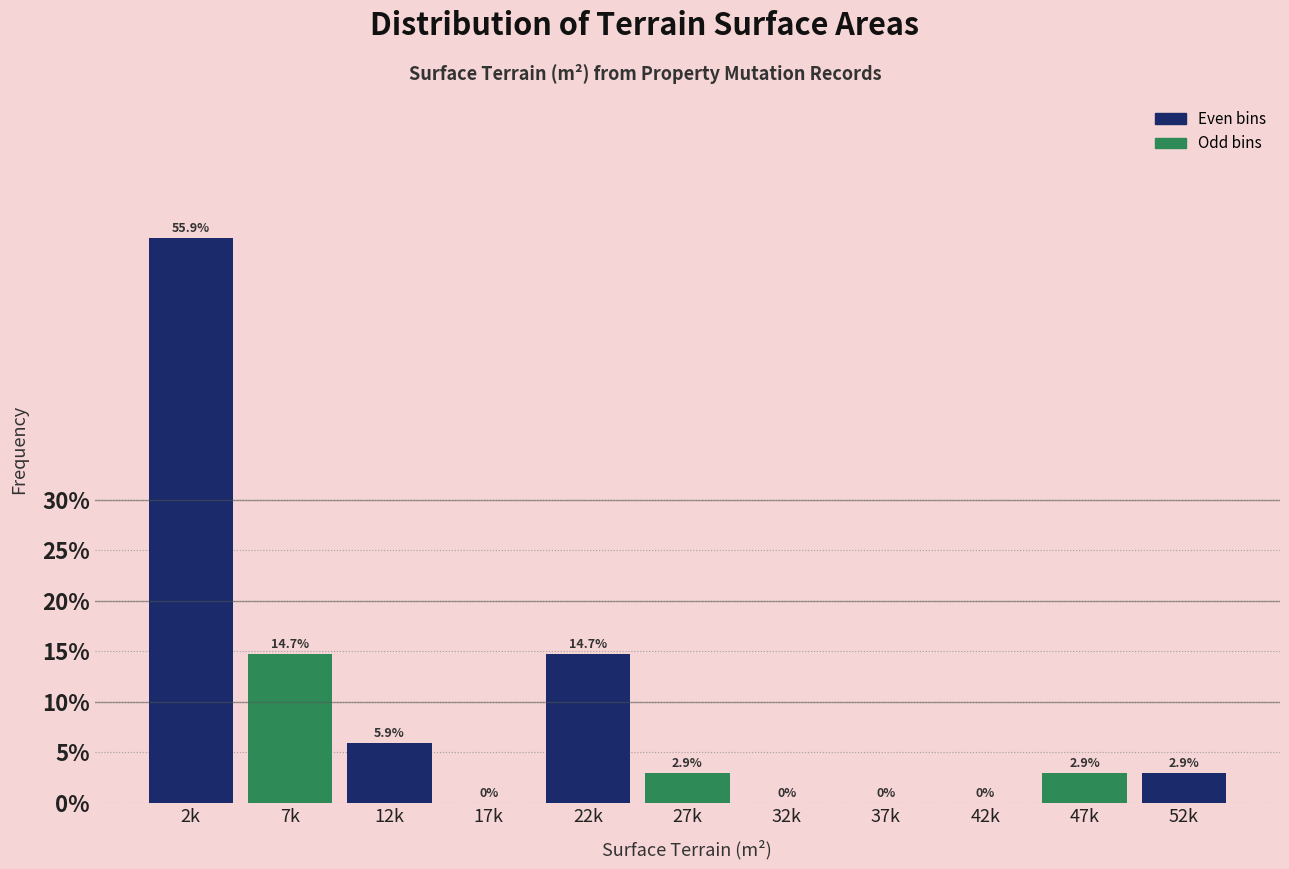

Reading left to right, extract all data points from this chart.

2k=55.9	7k=14.7	12k=5.9	17k=0.0	22k=14.7	27k=2.9	32k=0.0	37k=0.0	42k=0.0	47k=2.9	52k=2.9